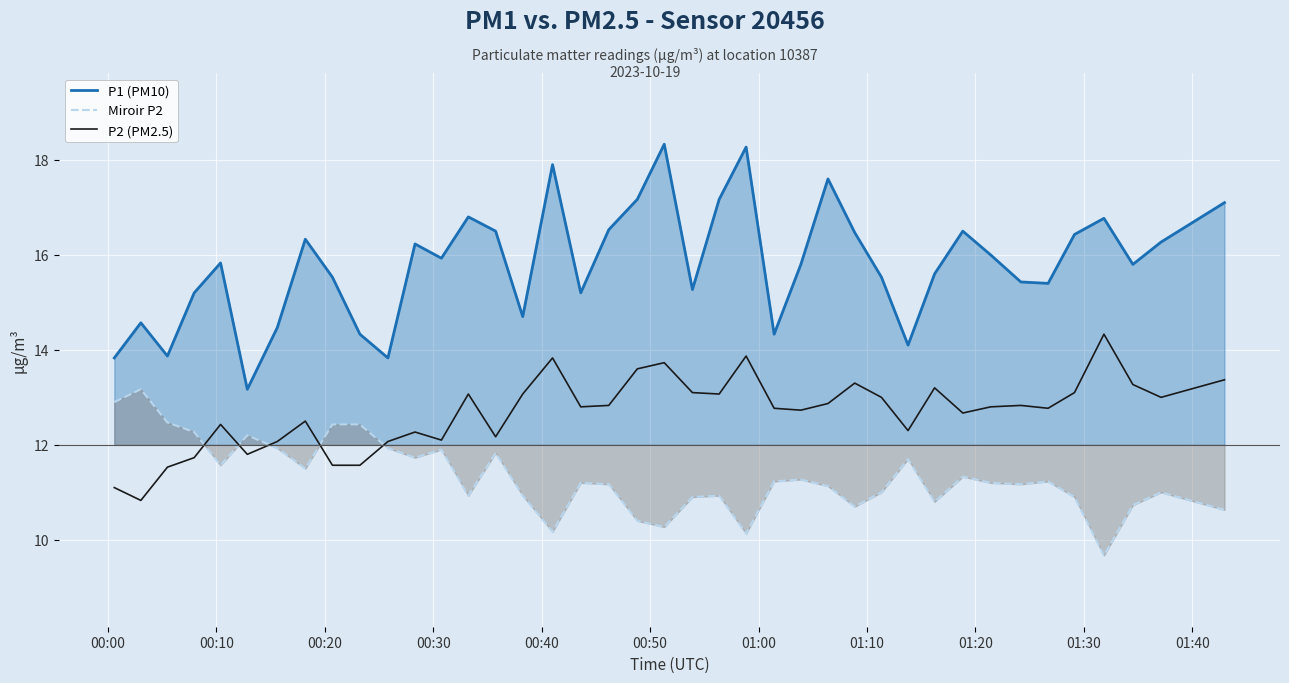

Reading right to left, transcribe all the data shown in this chart.

P1 (PM10): 17.1	16.3	15.8	16.8	16.4	15.4	15.4	16.0	16.5	15.6	14.1	15.5	16.5	17.6	15.8	14.3	18.3	17.2	15.3	18.3	17.2	16.5	15.2	17.9	14.7	16.5	16.8	15.9	16.2	13.8	14.3	15.5	16.3	14.5	13.2	15.8	15.2	13.9	14.6	13.8
Miroir P2: 10.6	11.0	10.7	9.7	10.9	11.2	11.2	11.2	11.3	10.8	11.7	11.0	10.7	11.1	11.3	11.2	10.1	10.9	10.9	10.3	10.4	11.2	11.2	10.2	10.9	11.8	10.9	11.9	11.7	11.9	12.4	12.4	11.5	11.9	12.2	11.6	12.3	12.5	13.2	12.9
P2 (PM2.5): 13.4	13.0	13.3	14.3	13.1	12.8	12.8	12.8	12.7	13.2	12.3	13.0	13.3	12.9	12.7	12.8	13.9	13.1	13.1	13.7	13.6	12.8	12.8	13.8	13.1	12.2	13.1	12.1	12.3	12.1	11.6	11.6	12.5	12.1	11.8	12.4	11.7	11.5	10.8	11.1